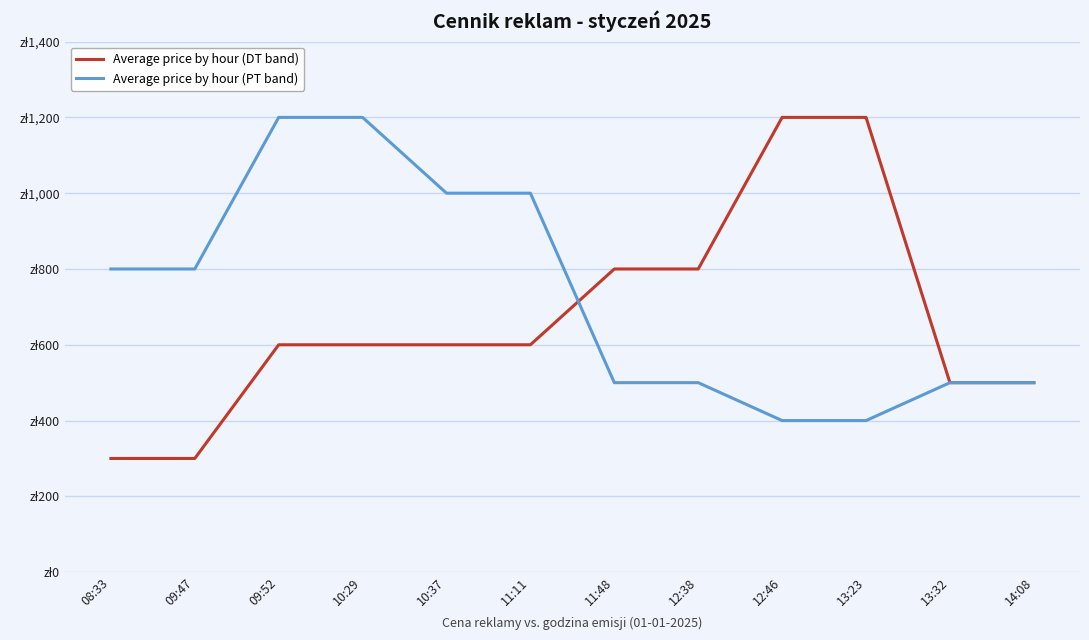

What is the total value across all series at 09:47?

1100